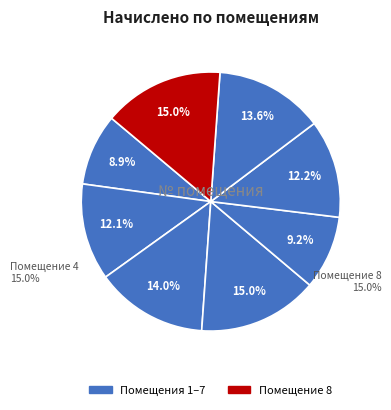

Is there any slice that represents more than half of the pie?

No